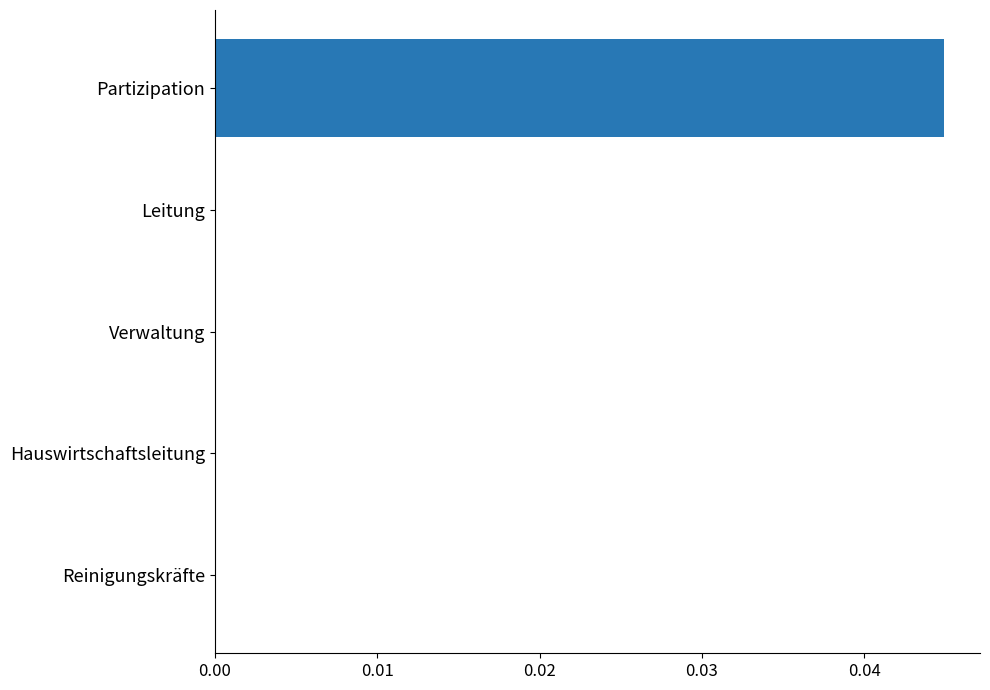

The value at Hauswirtschaftsleitung is 0.0. True or false?

True